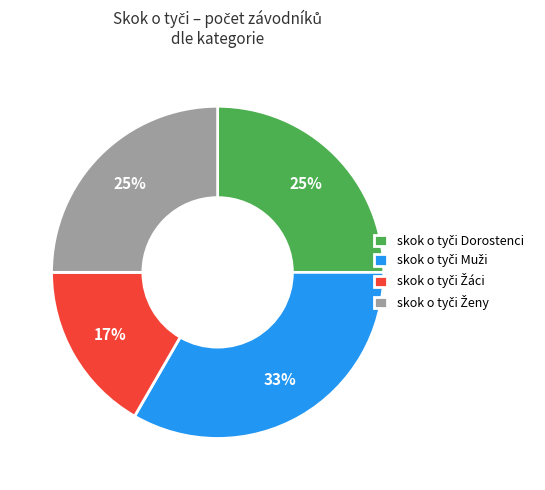

Is there a majority slice in this chart?

No